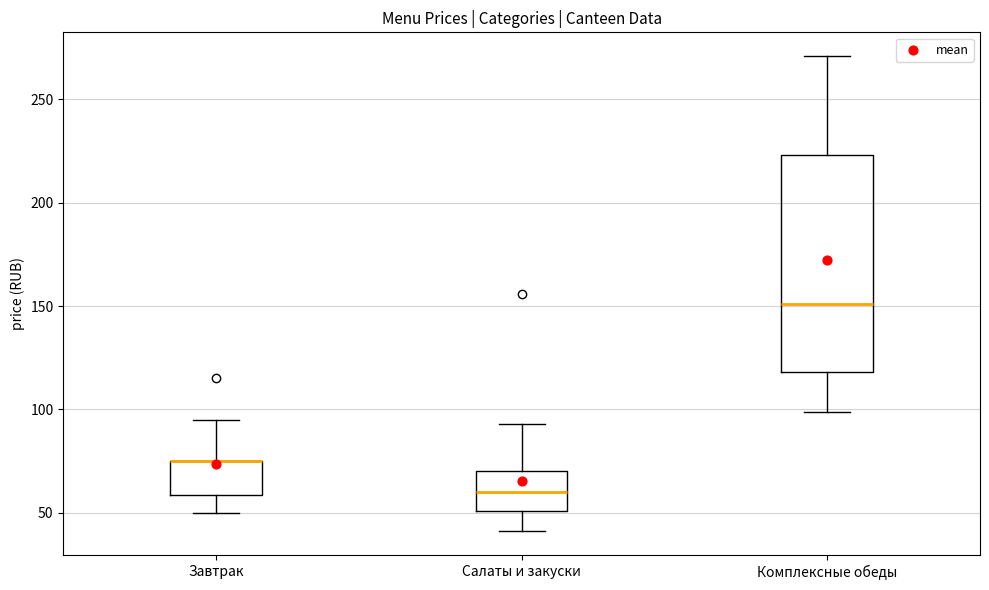

Where does the lower whisker of the box for Завтрак end on the y-axis? The values are not printed on the chart, so give them approximately, as read against the axis.

50